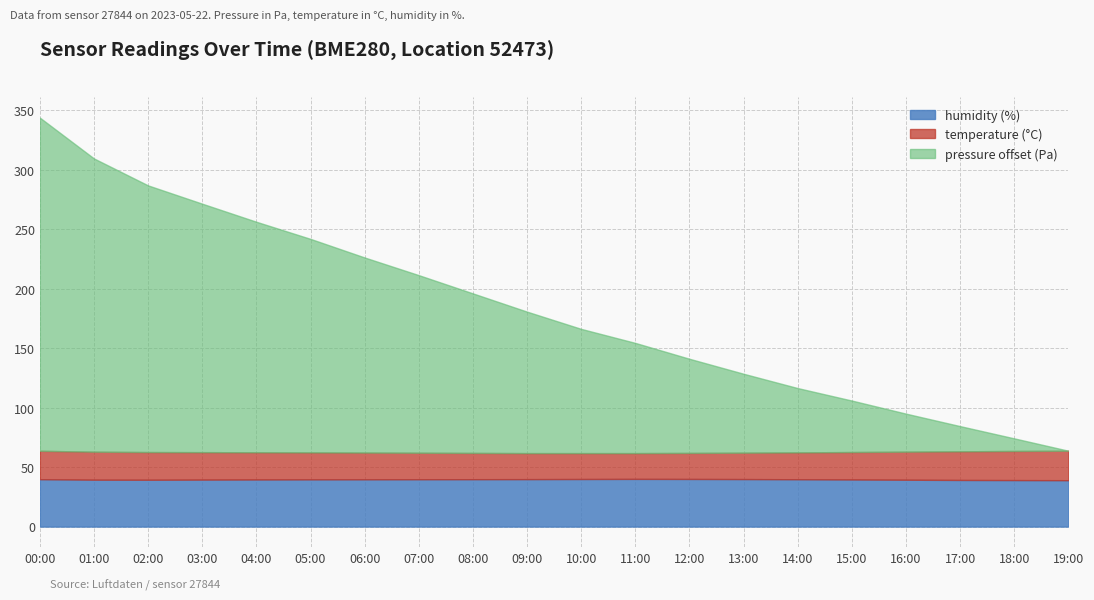

What is the highest value of the humidity (%) series?

40.1